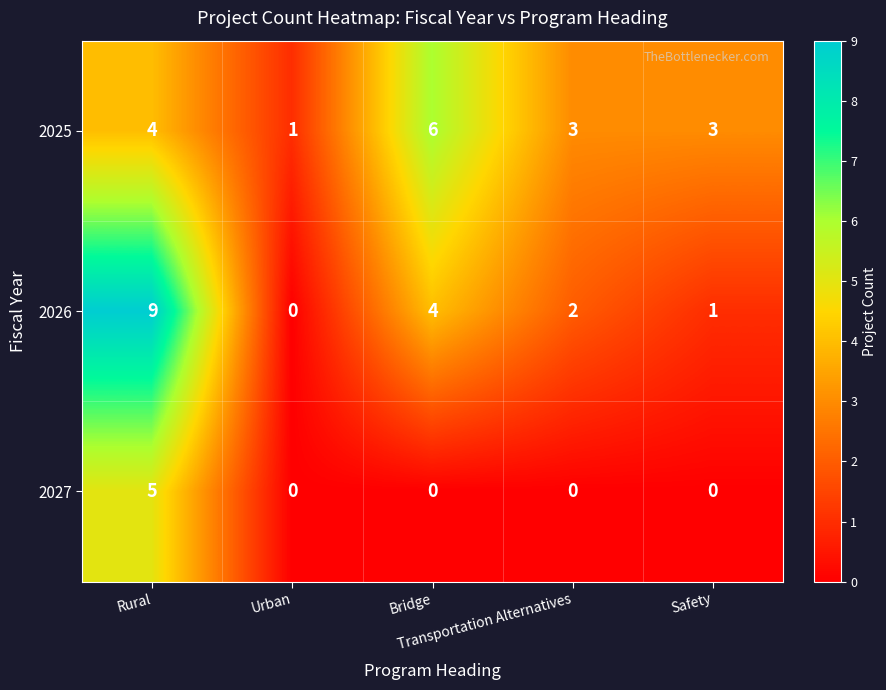

What is the spread (max minus min) of values at Safety?

3